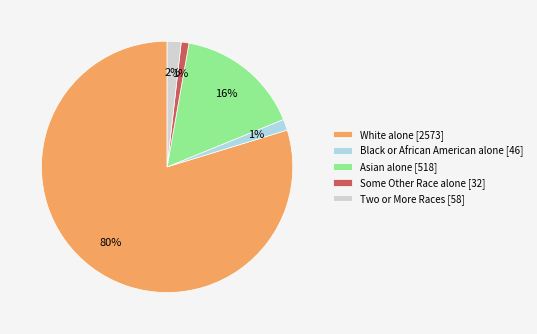

The Two or More Races slice represents 2% of the pie. True or false?

True